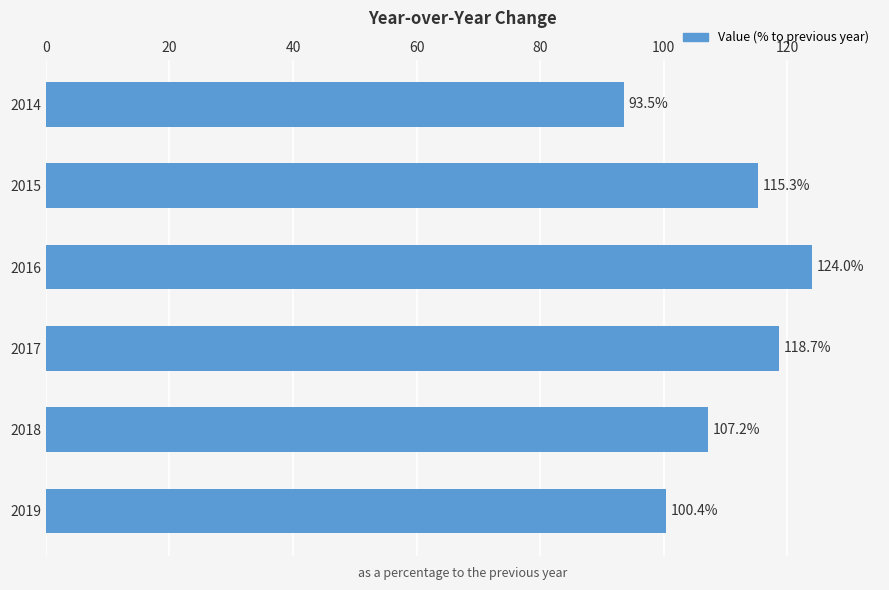

Rank the categories by value from highest to lowest.

2016, 2017, 2015, 2018, 2019, 2014